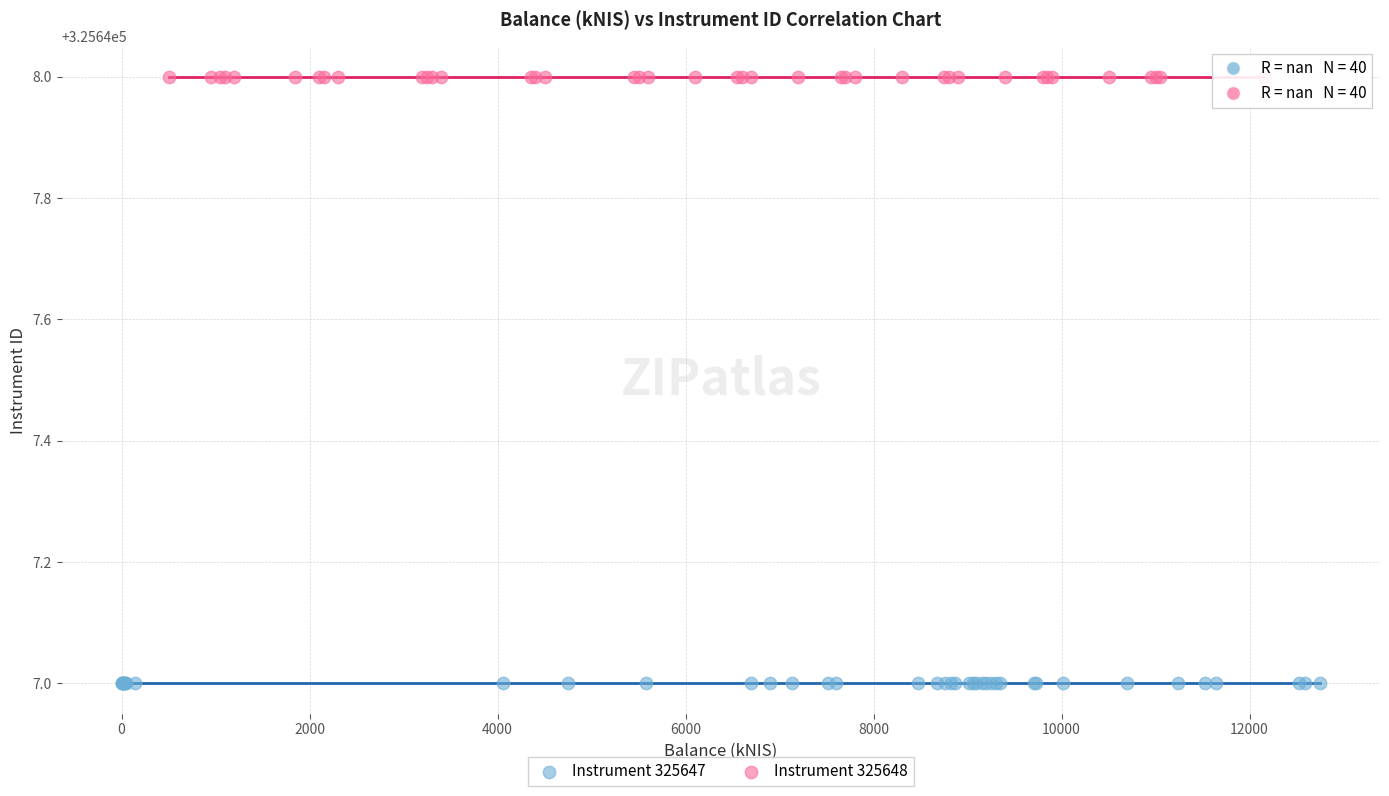

Which series reaches the maximum Y coordinate?

Instrument 325648